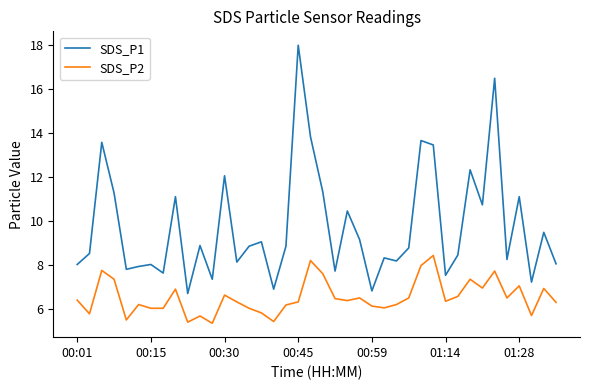

Does the chart have visible grid lines?

No